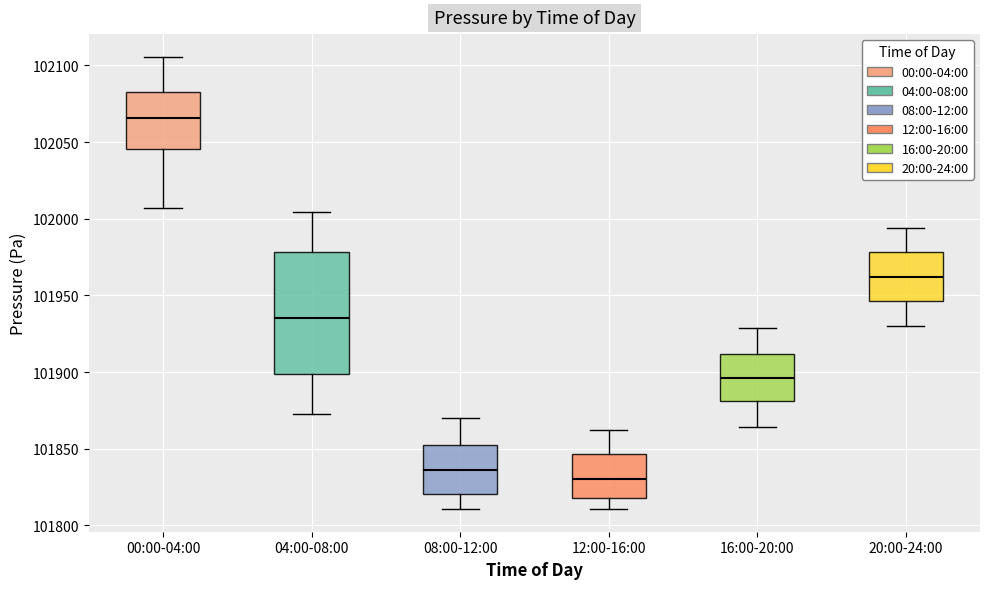

Where is the lower edge of the box for 04:00-08:00 on the y-axis? The values are not printed on the chart, so give them approximately, as read against the axis.

101900